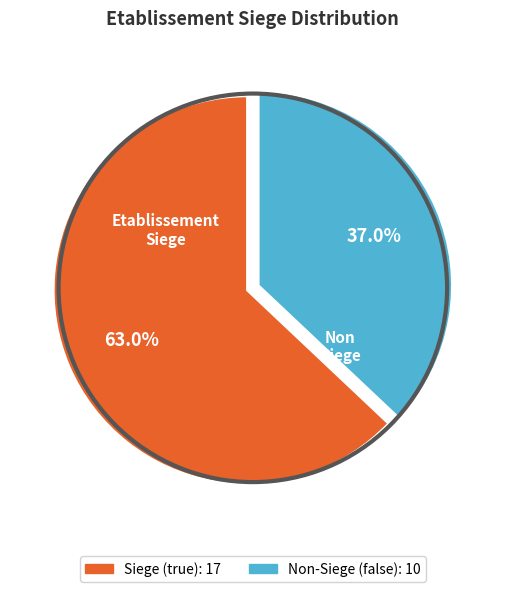

Does any single category account for the majority?

Yes